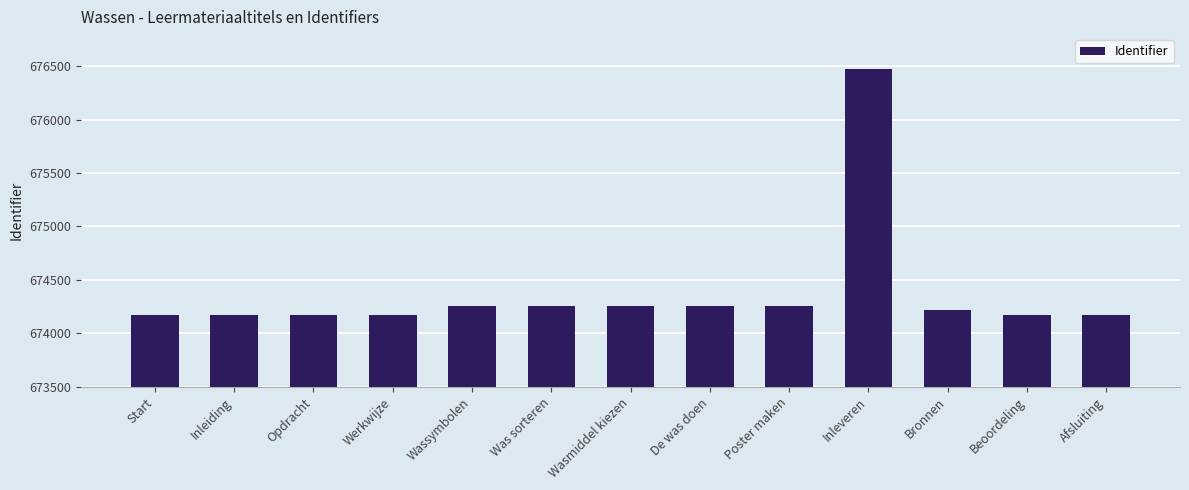

Where does the data first go above 674221?

Wassymbolen